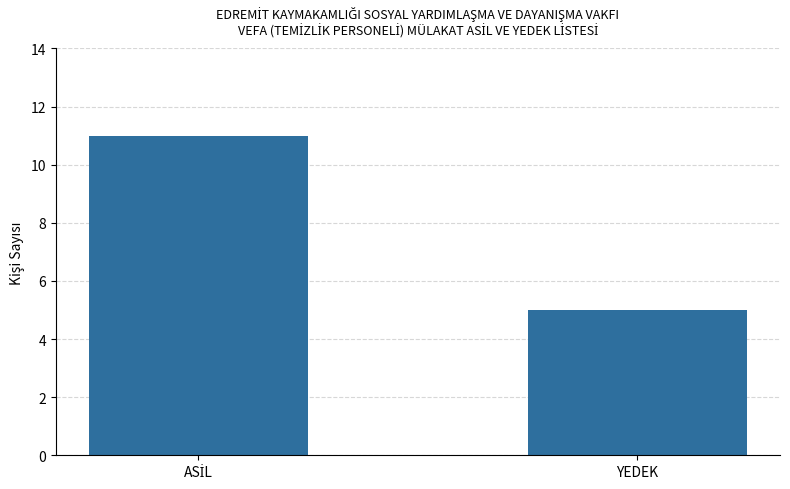

How many bars are there in total?

2